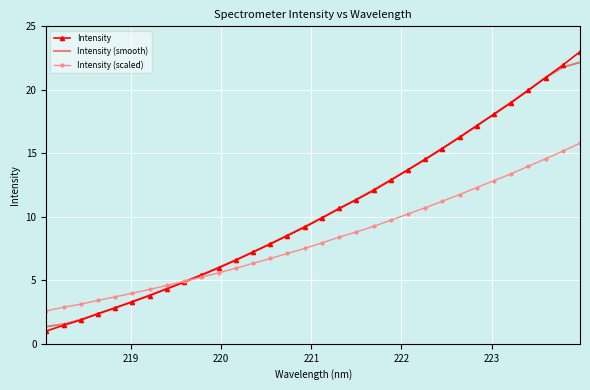

Which series has the largest range (max minus min)?

Intensity